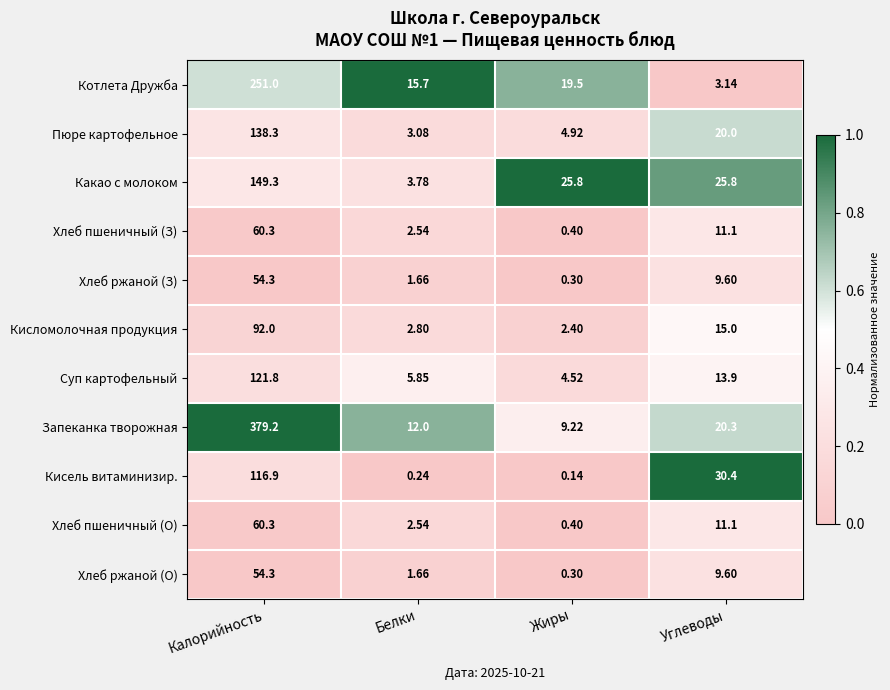

What is the maximum value shown in the chart?

379.2